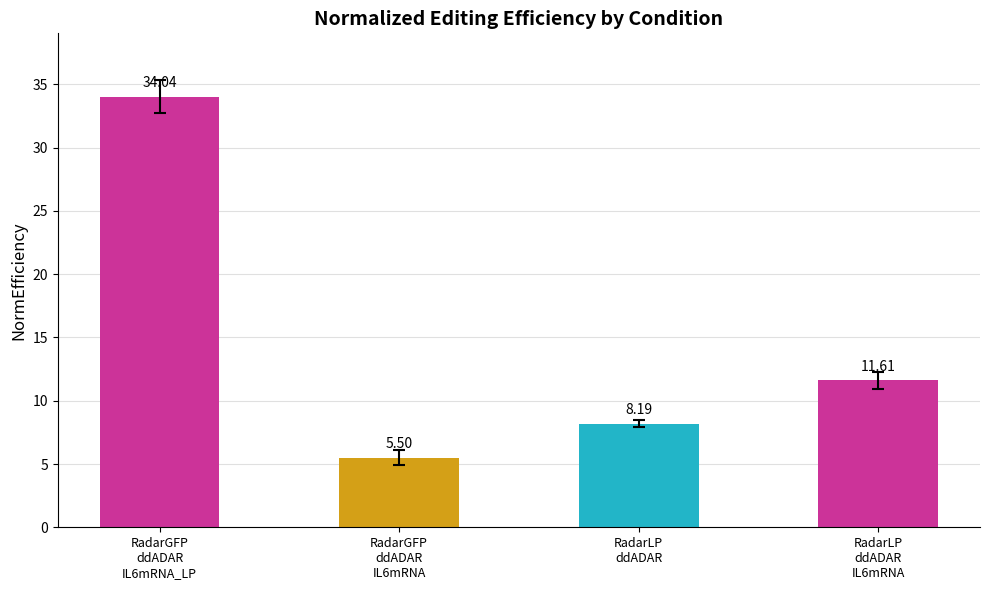

At which label is the value closest to 19?

RadarLP
ddADAR
IL6mRNA